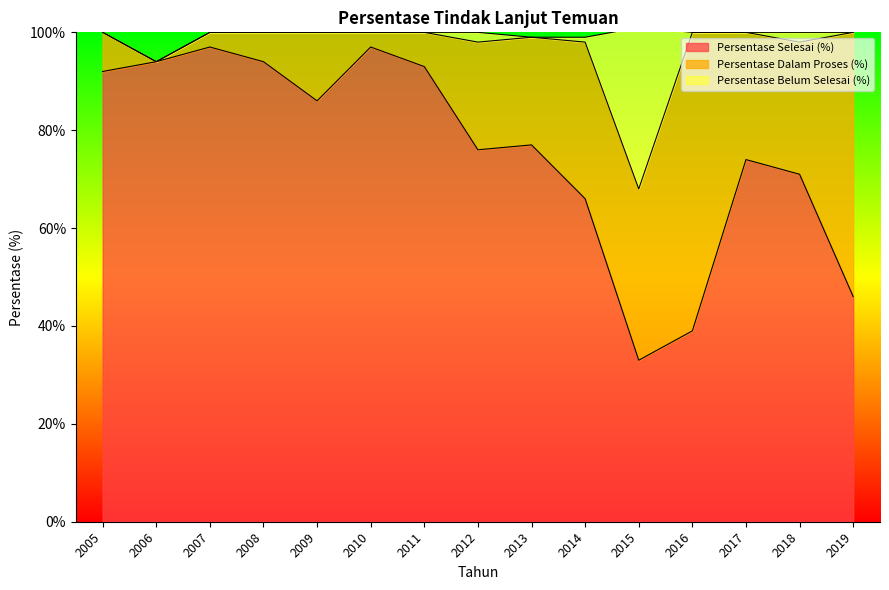

True or false: Persentase Selesai (%) and Persentase Belum Selesai (%) cross at least once.

False